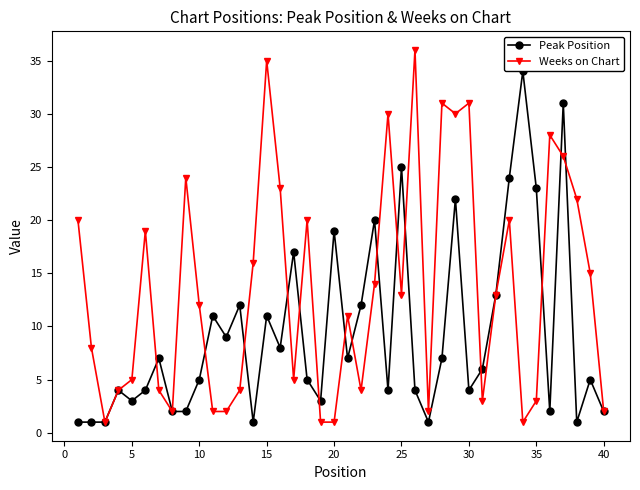

True or false: Weeks on Chart has more than 0 interior local peaks.

True